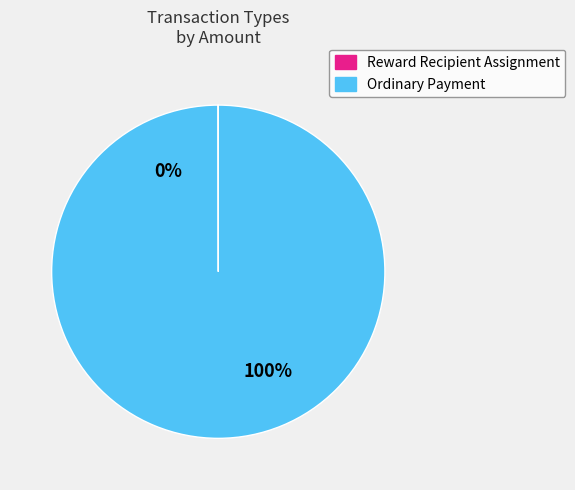

Count the number of slices in the pie.

2